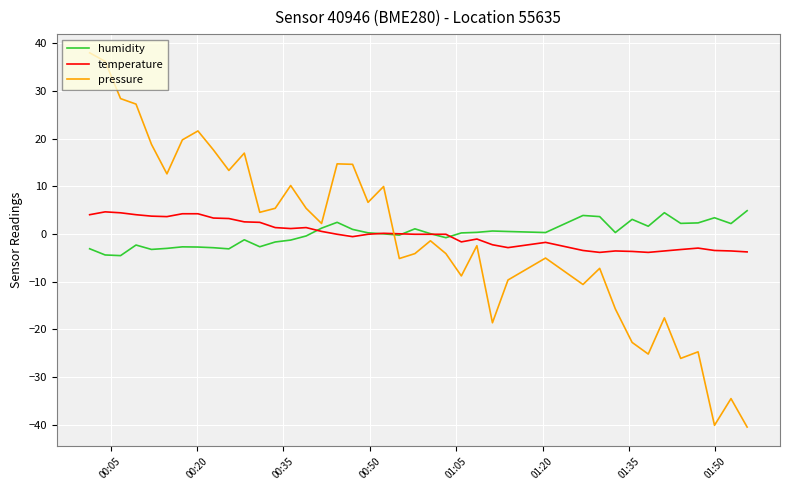

What is the difference between the second highest and second lowest values in the temperature series?

8.3